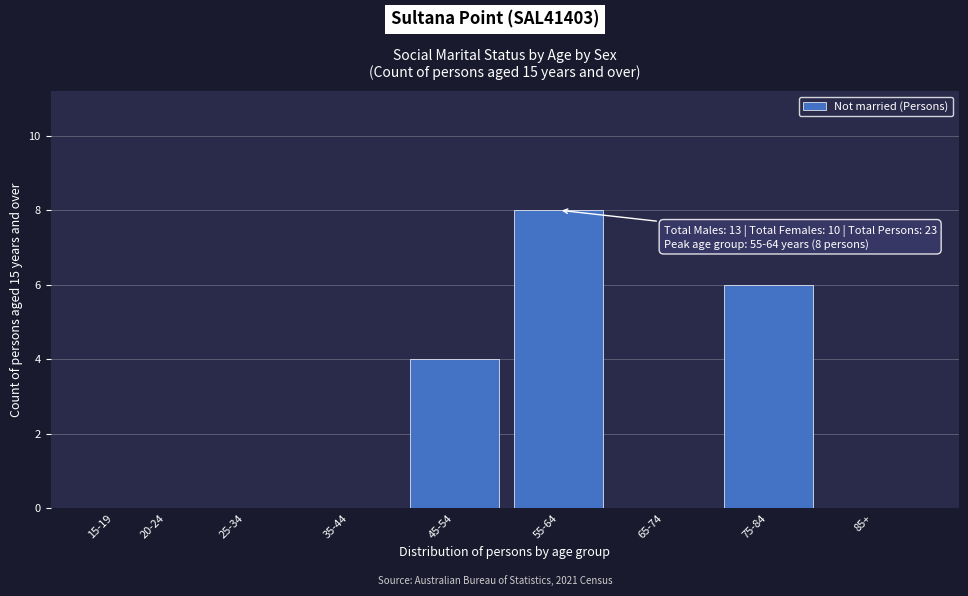

Reading left to right, list all the values displayed in this chart.

15-19=0	20-24=0	25-34=0	35-44=0	45-54=4	55-64=8	65-74=0	75-84=6	85+=0